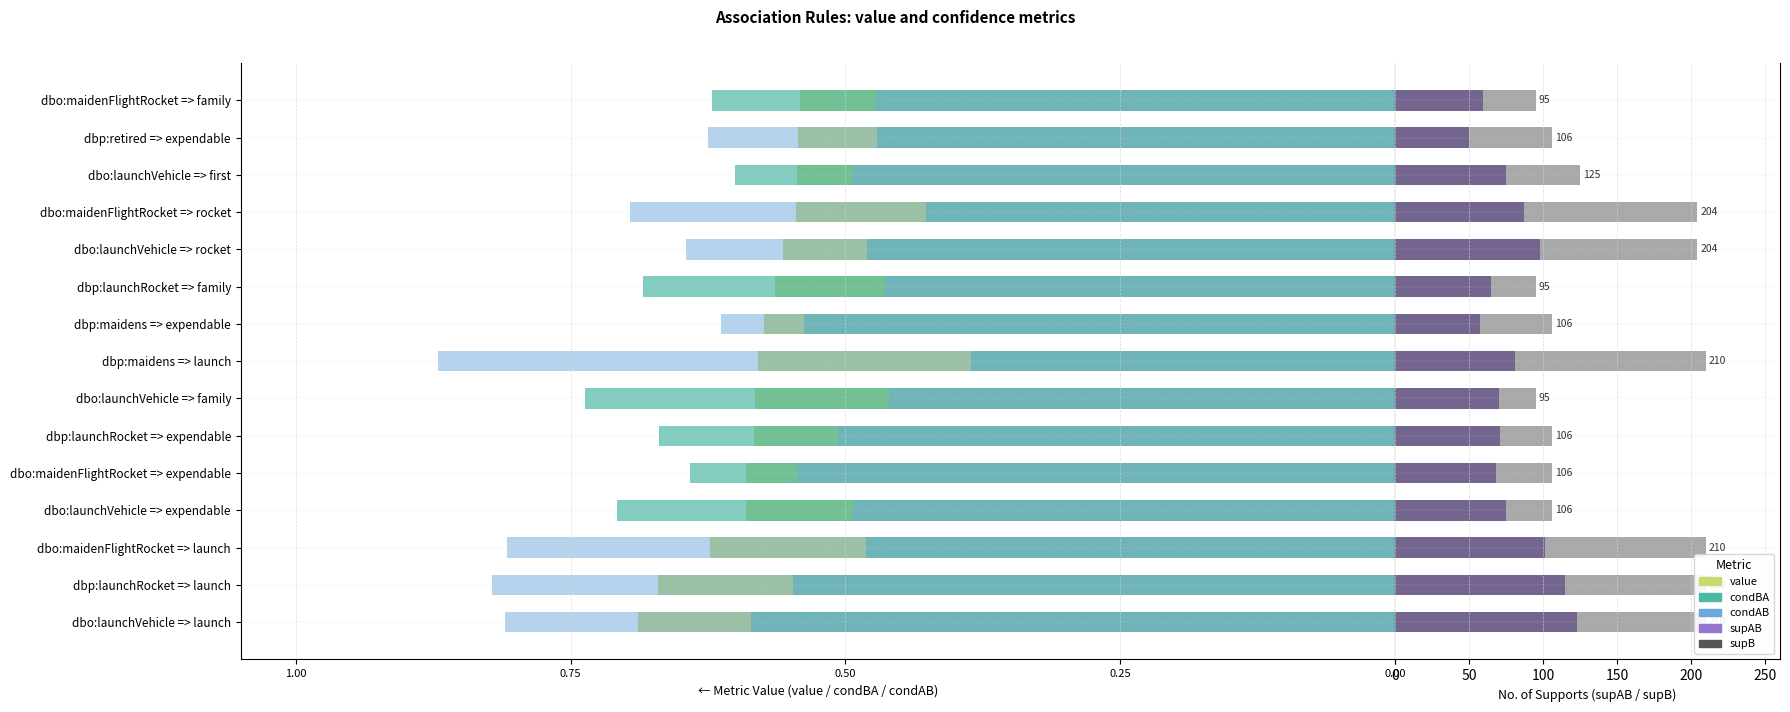

Is the value of value at dbp:maidens => launch greater than the value of supB at dbo:launchVehicle => expendable?

No